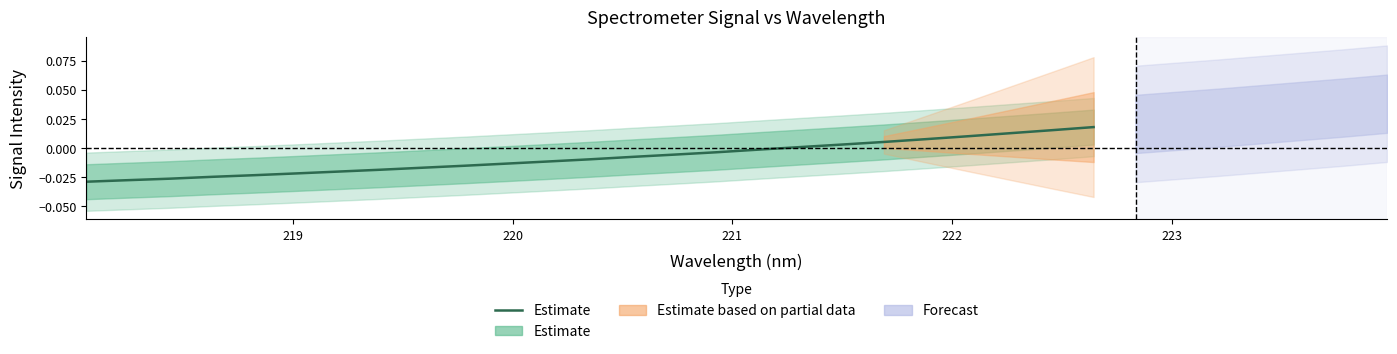

True or false: there are more than 2 points higher than both neighbors.

False